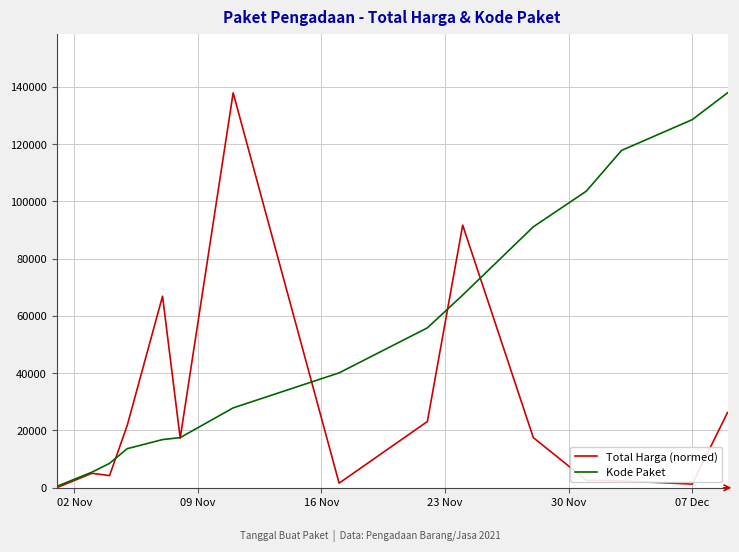

Rank the series by their average value, from highest to lowest.

Kode Paket, Total Harga (normed)